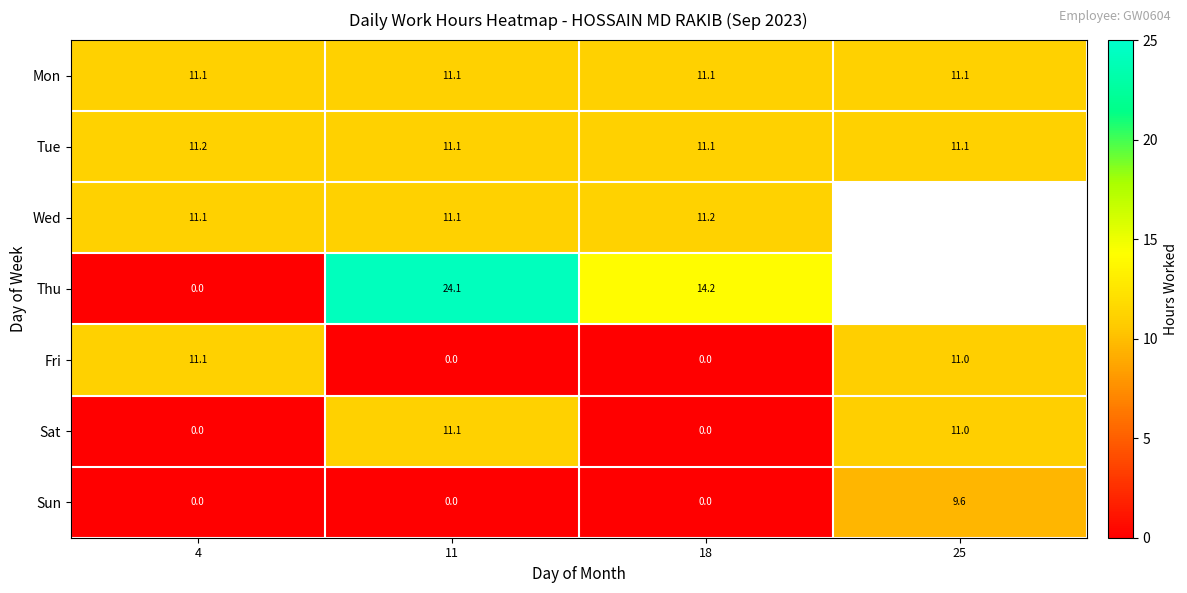

Is the value of Tue at 18 greater than the value of Sun at 25?

Yes